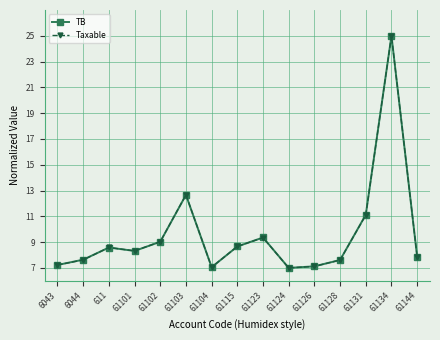

What is the difference between the maximum and minimum values in the Taxable series?

18.0